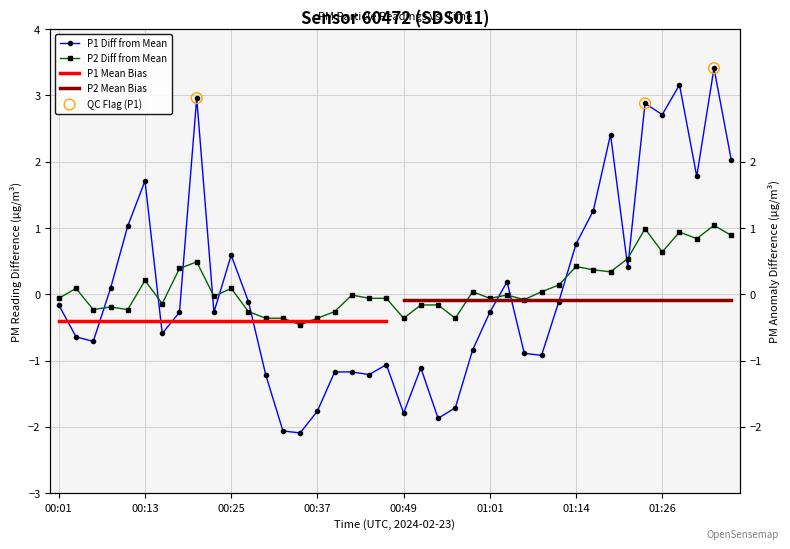

At how many categories does at least one series exceed 1?

11